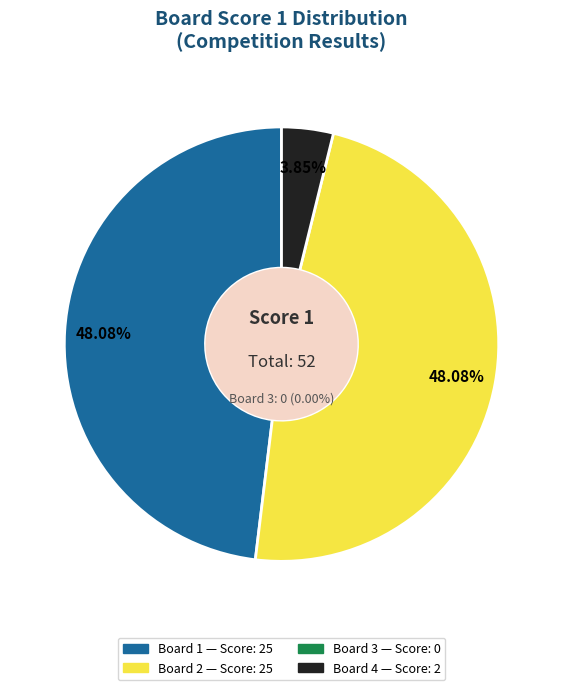

Is there a majority slice in this chart?

No